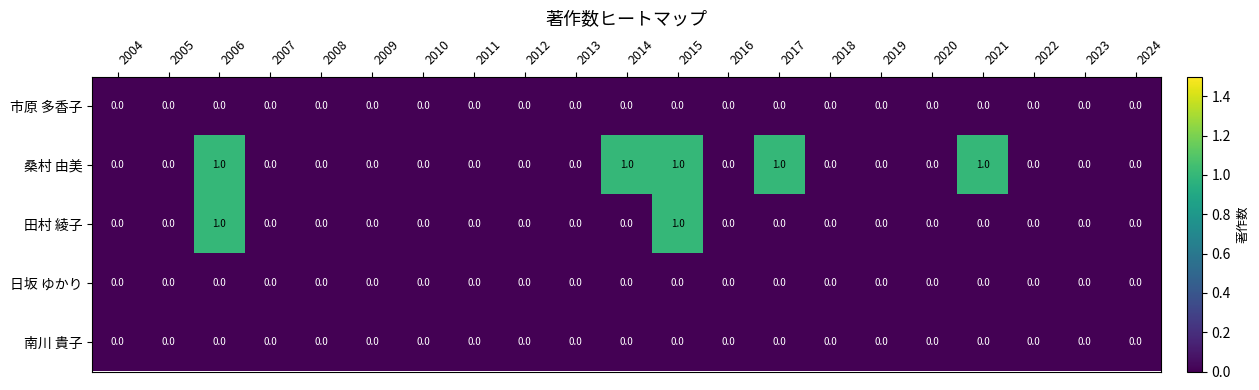

Is it true that 桑村 由美 equals 0 at 2016?

True